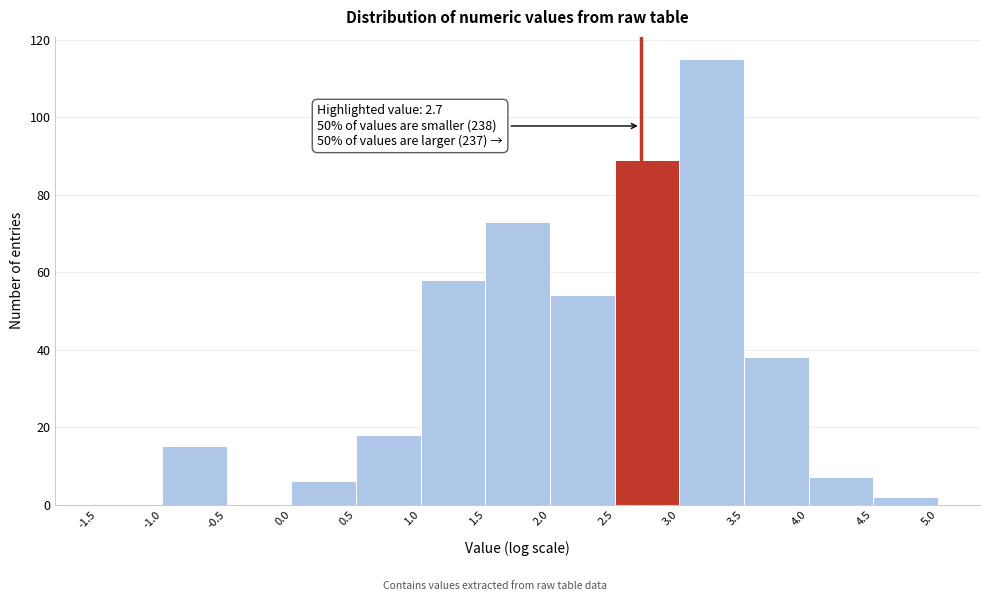

Over which range of the x-axis is the bar tallest?

3.0 to 3.5